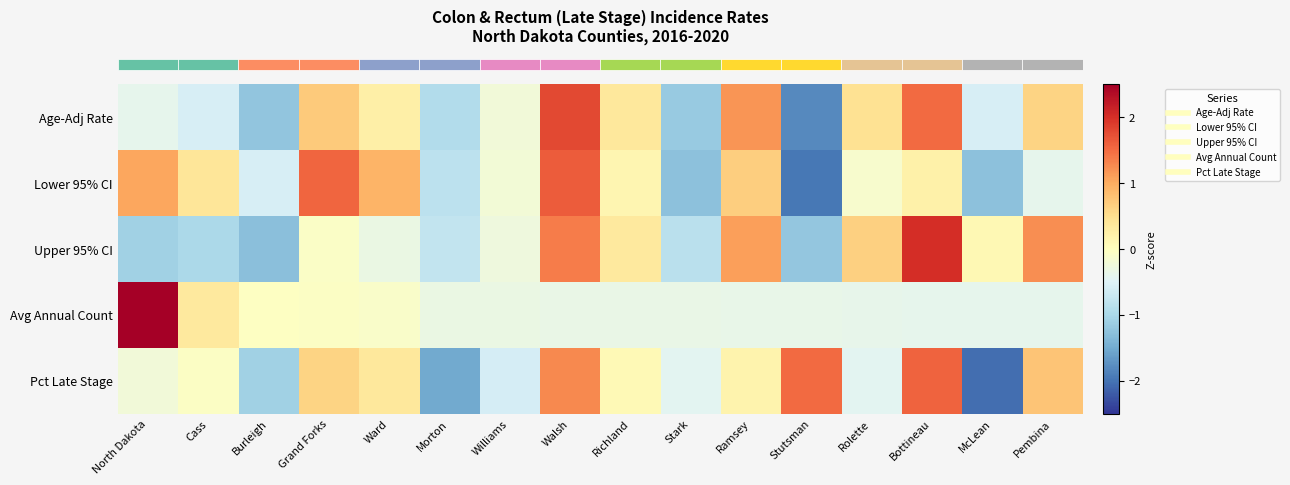

What is the spread (max minus min) of values at Stark?

0.9